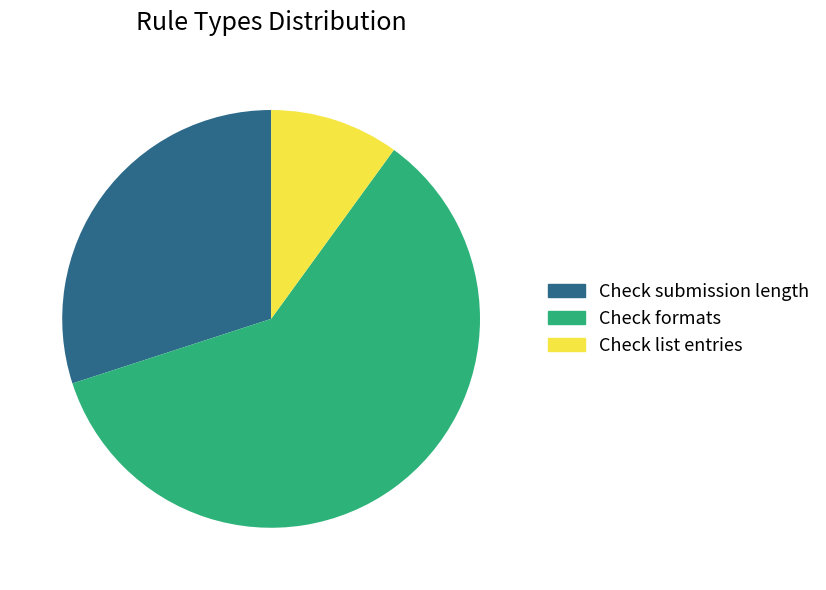

Do Check formats and Check list entries together represent more than half of the pie?

Yes